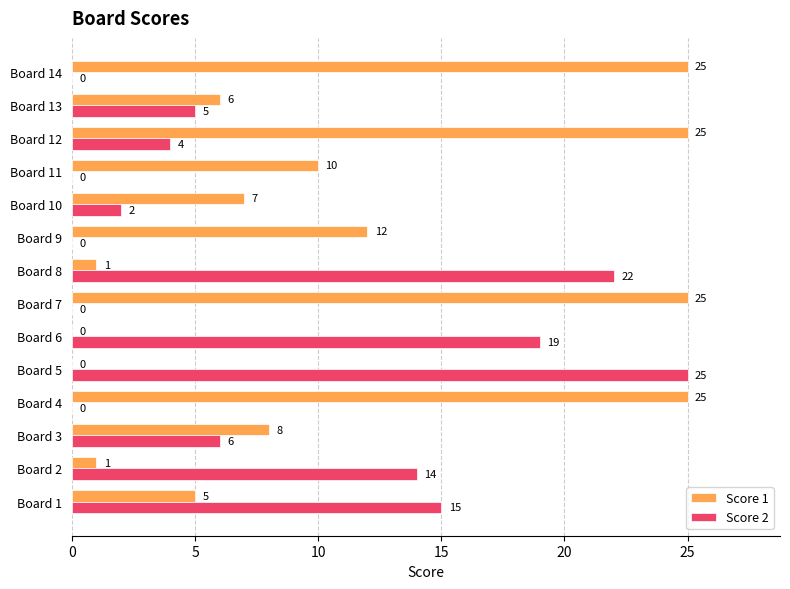

How many series are shown in this chart?

2